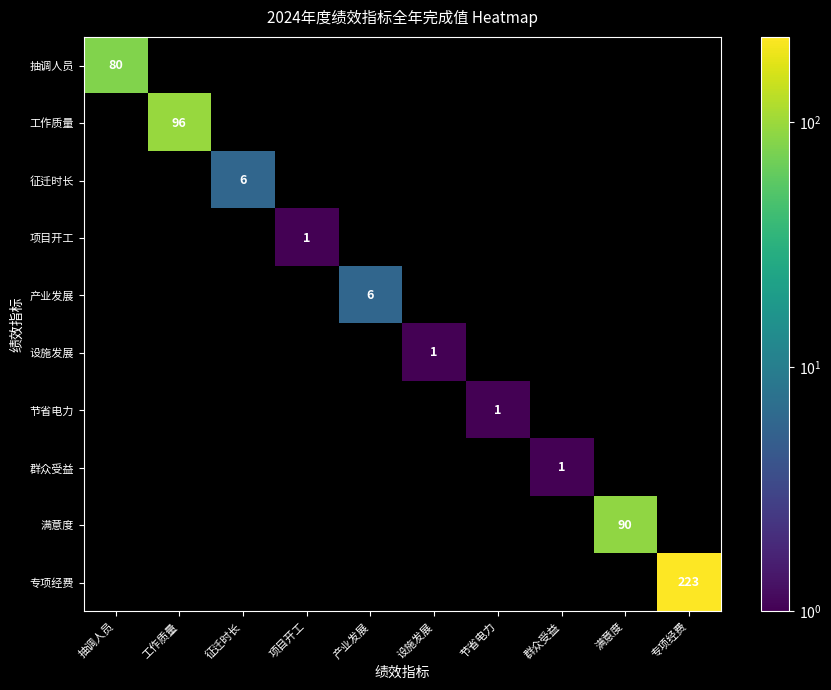

The 专项经费 series shows 223 at 专项经费. True or false?

True